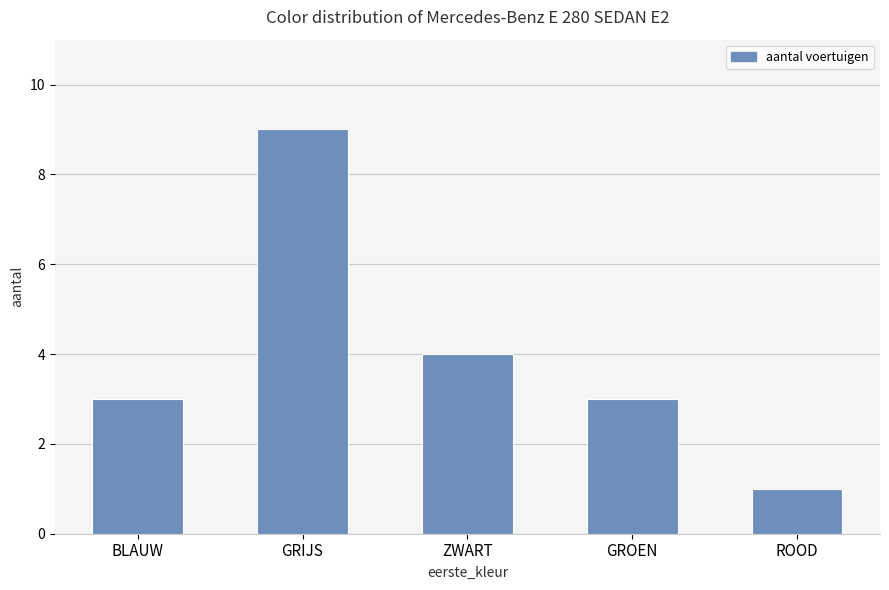

What is the change in value from BLAUW to ROOD?

-2